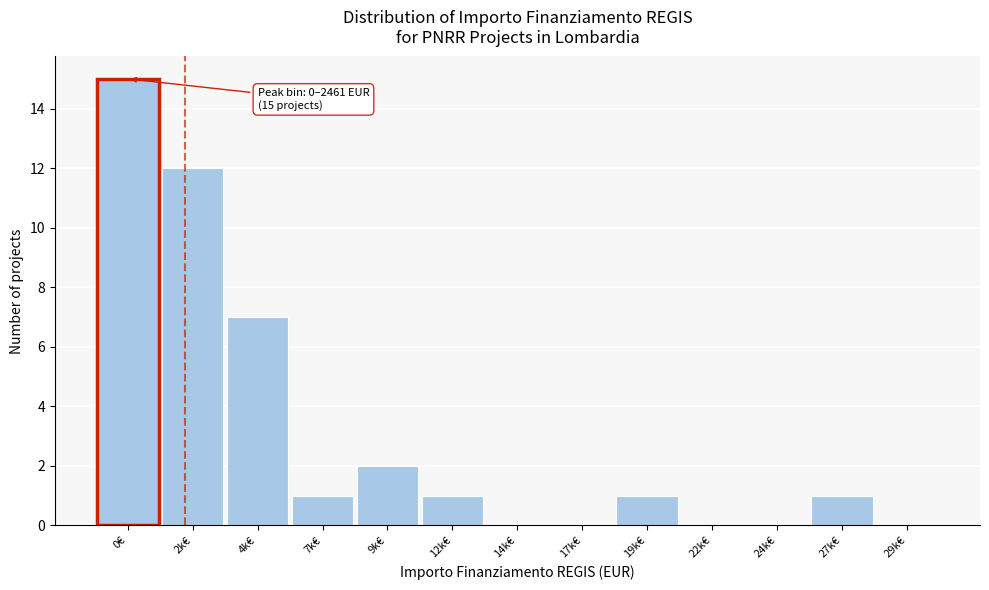

Reading right to left, list all the values displayed in this chart.

29k€=0	27k€=1	24k€=0	22k€=0	19k€=1	17k€=0	14k€=0	12k€=1	9k€=2	7k€=1	4k€=7	2k€=12	0€=15